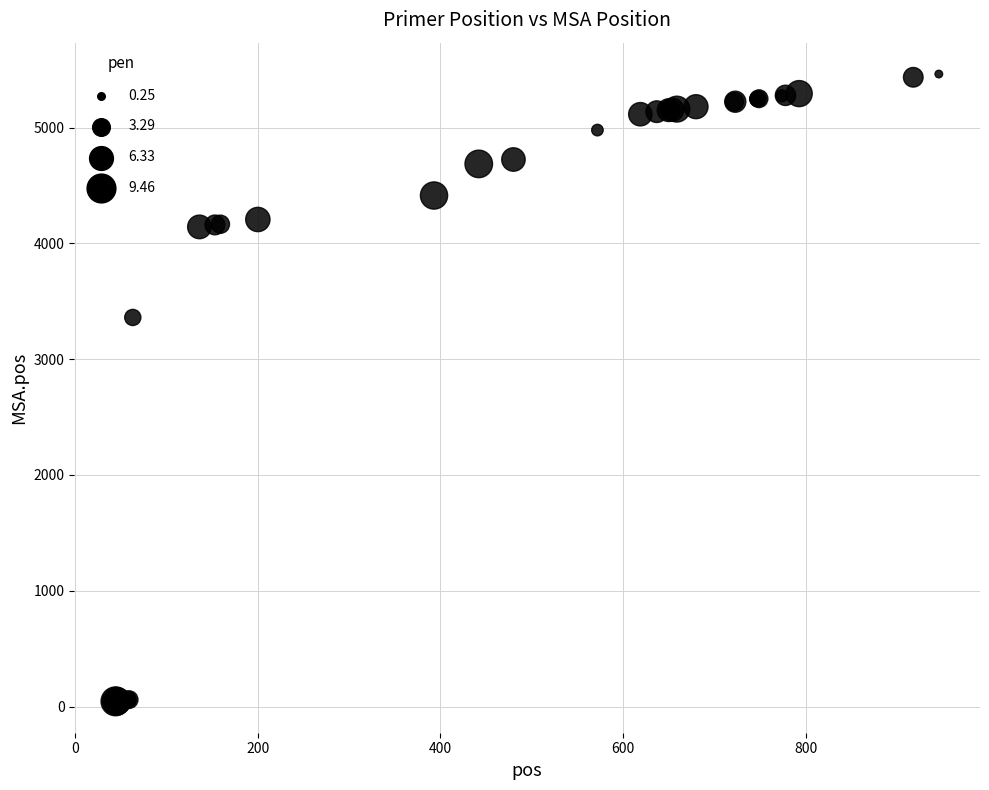

What Y value in the scatter plot is closest to 2753?

3360